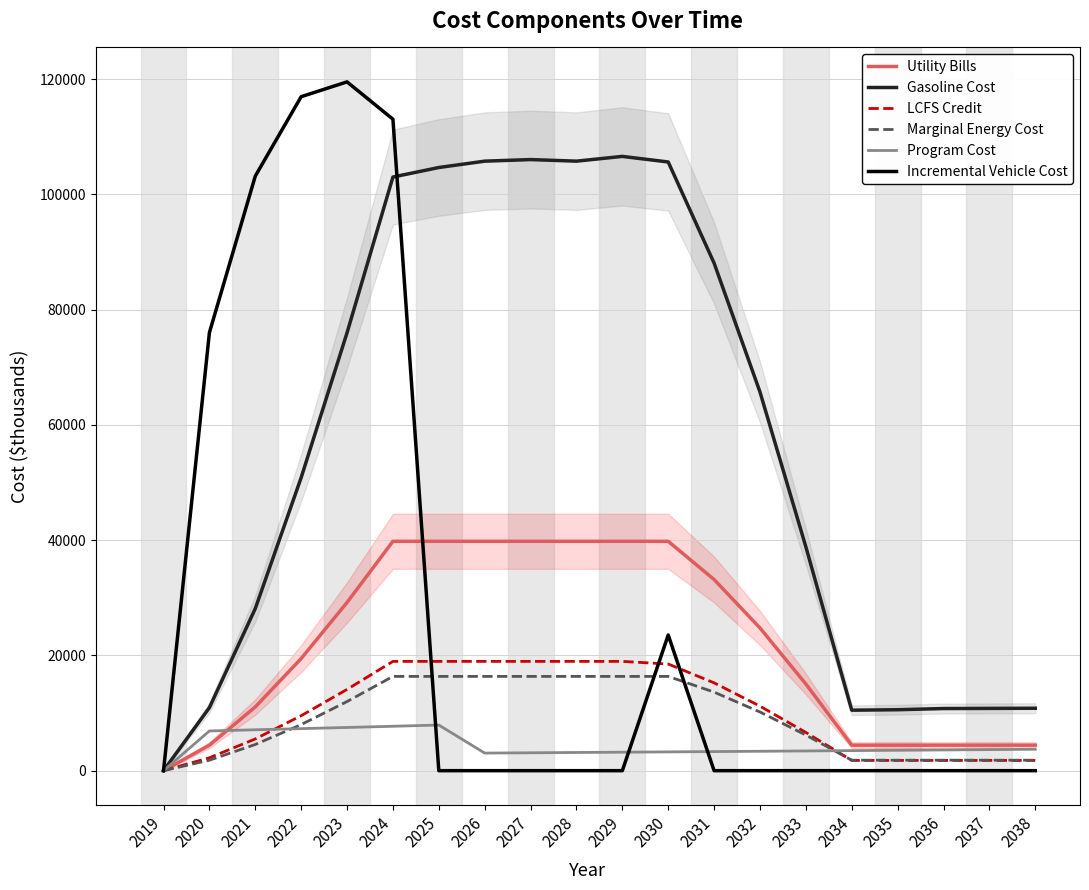

How many positive values does the LCFS Credit series have?

19